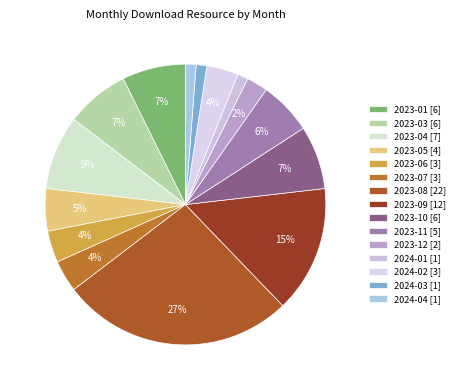

Does any single category account for the majority?

No